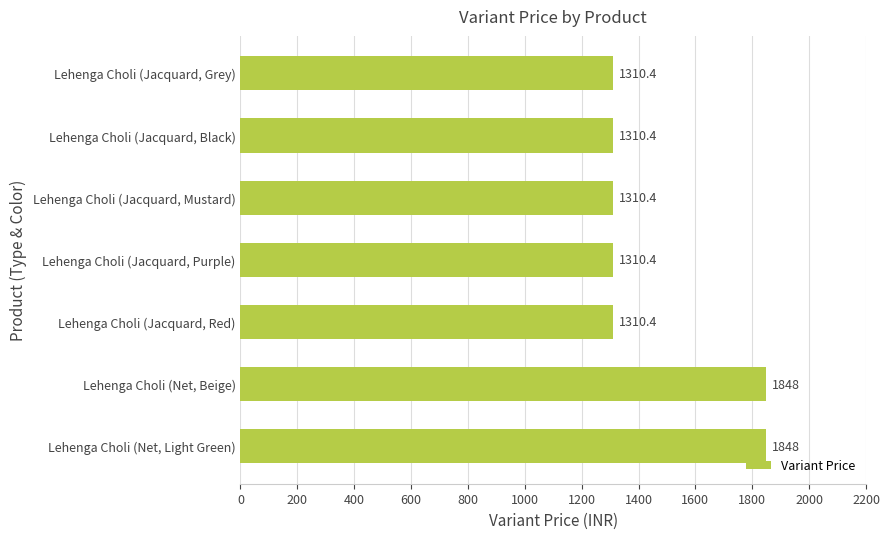

The chart shows a value of 1310.4 at Lehenga Choli (Jacquard, Red). True or false?

True